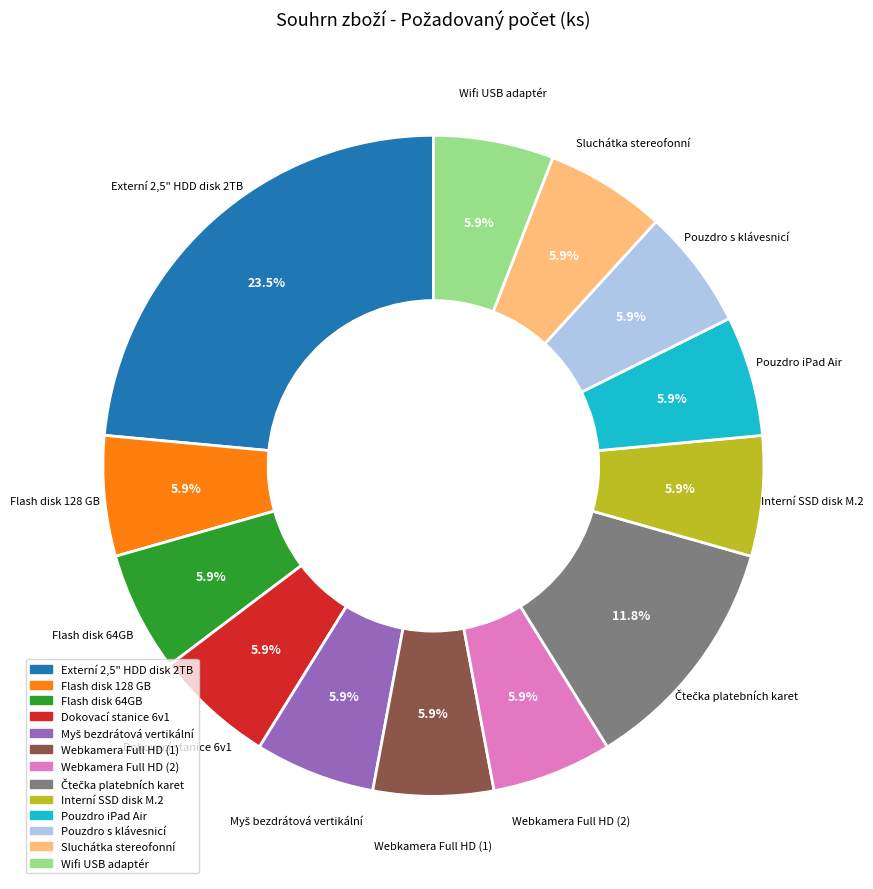

Which category has the biggest portion of the pie?

Externí 2,5" HDD disk 2TB